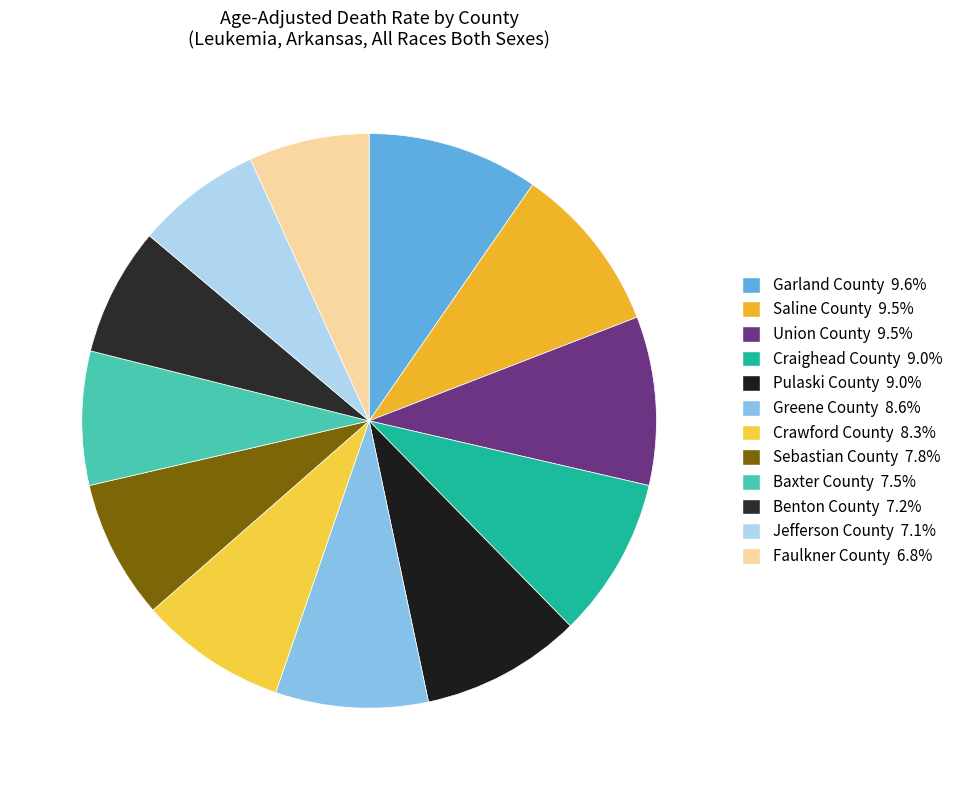

To the nearest percent, what is the combined percentage of Crawford County and Baxter County?

16%